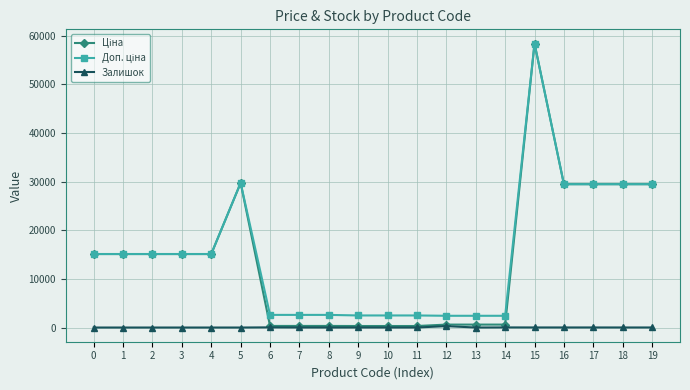

What is the spread (max minus min) of values at 13?

2414.8